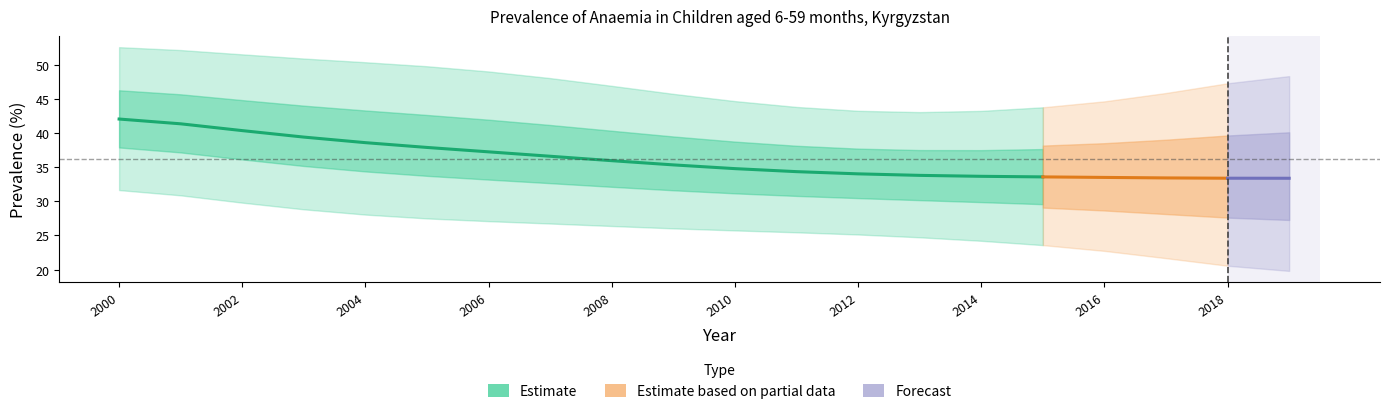

The value of Low at 2016 is 23.0. True or false?

True